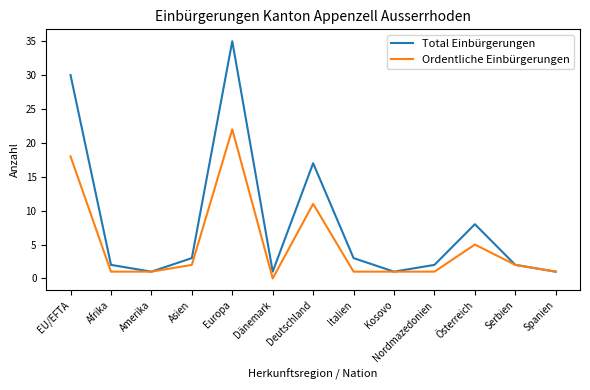

At which category does Total Einbürgerungen reach its first local peak?

Europa